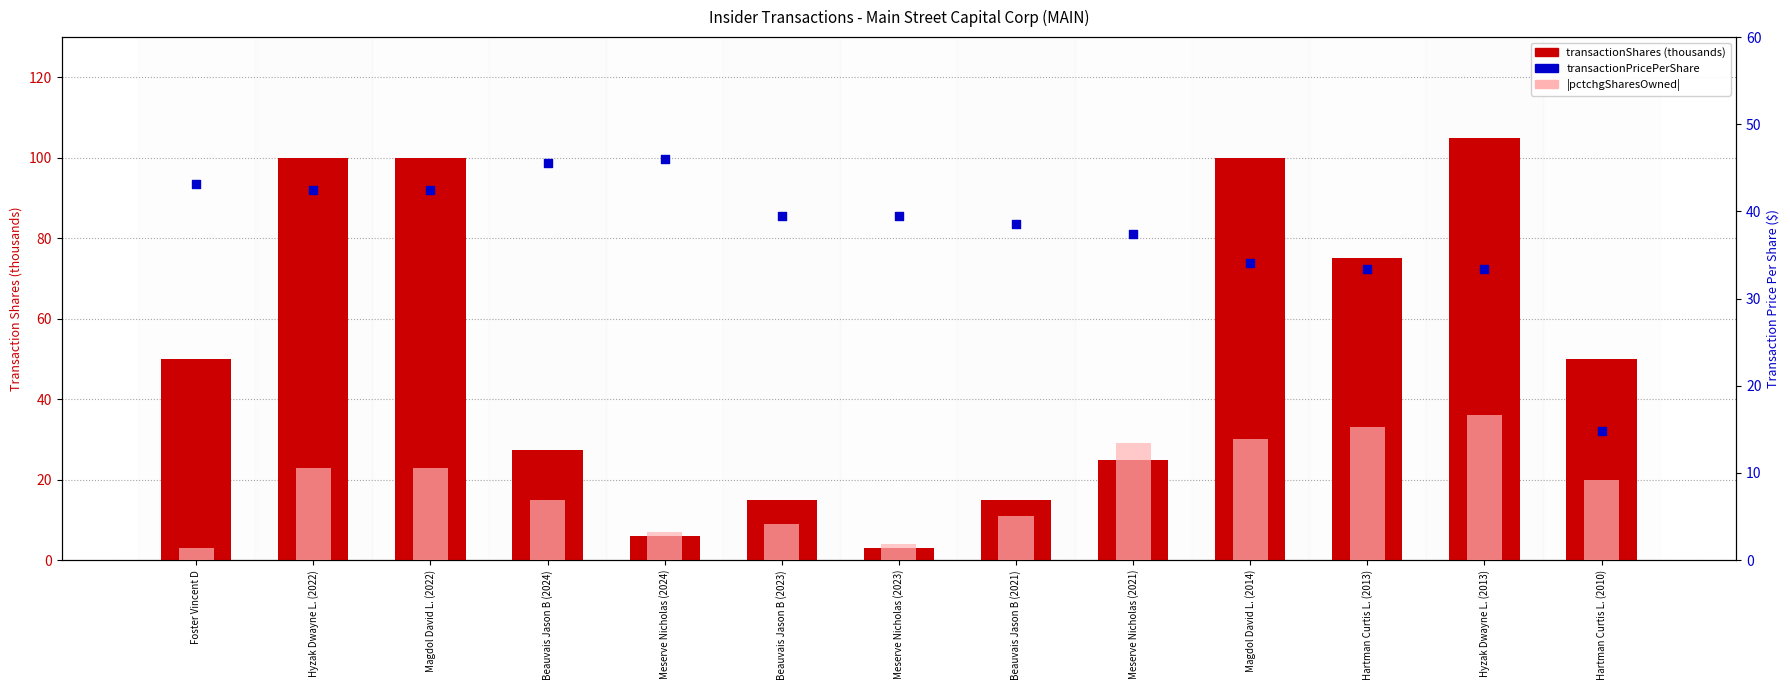

Is the value of transactionPricePerShare at Hartman Curtis L. (2013) greater than the value of |pctchgSharesOwned| at Hyzak Dwayne L. (2022)?

Yes